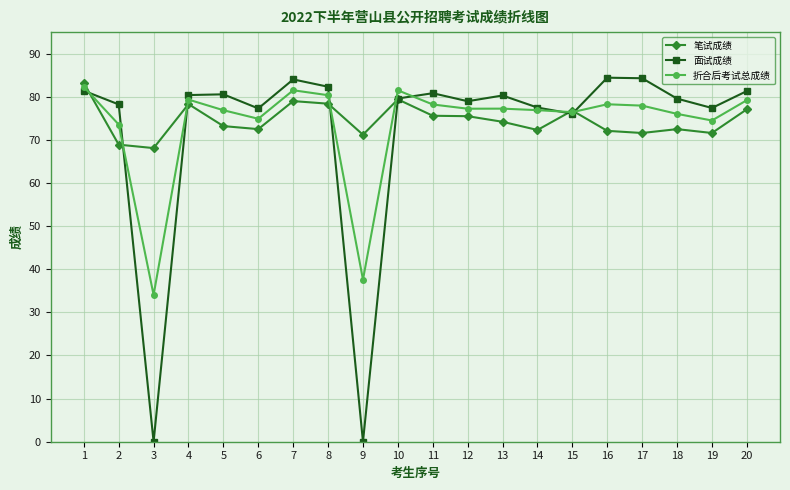

Which series has the widest spread of values?

面试成绩